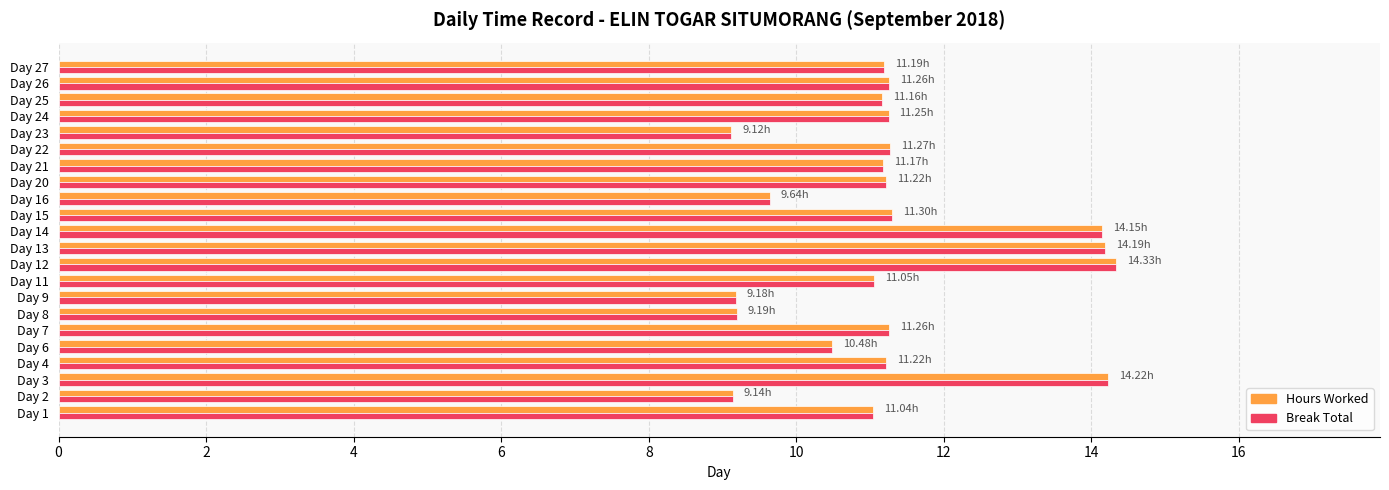

How many series are shown in this chart?

2